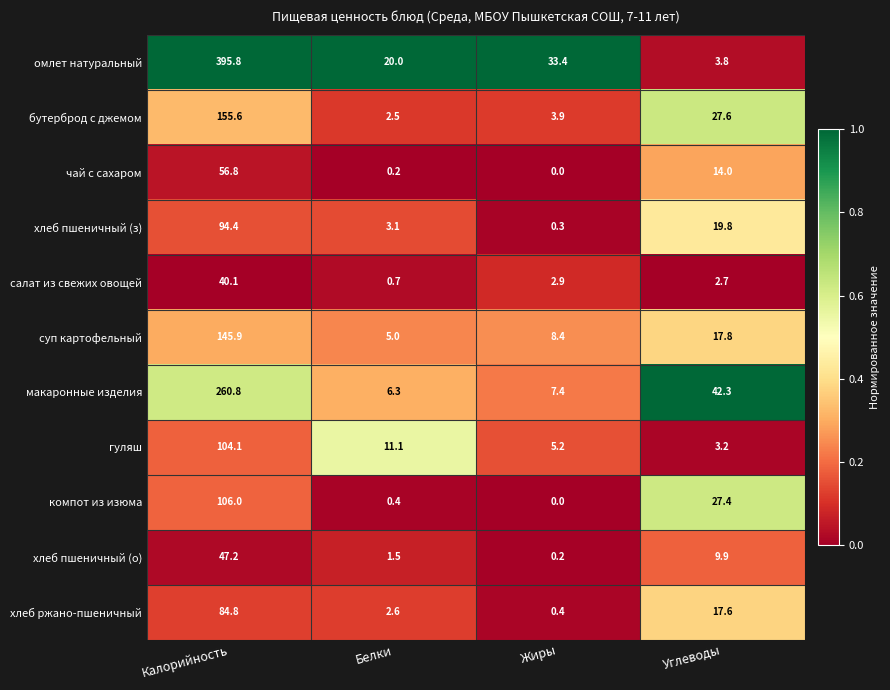

What is the difference between the highest and lowest values at Калорийность?

355.7